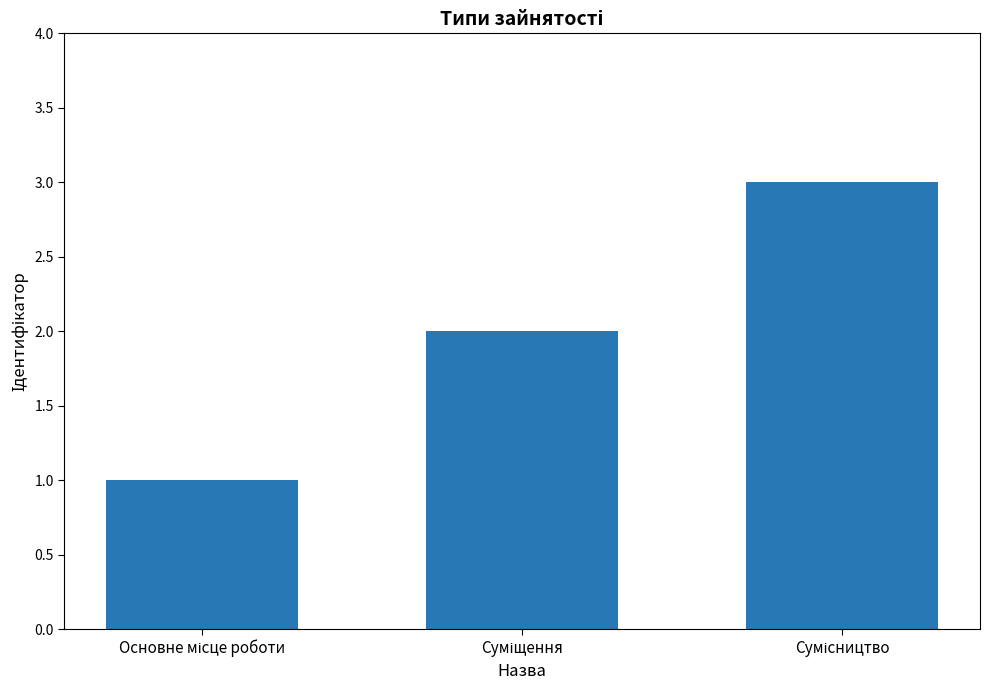

What is the sum of all values?

6